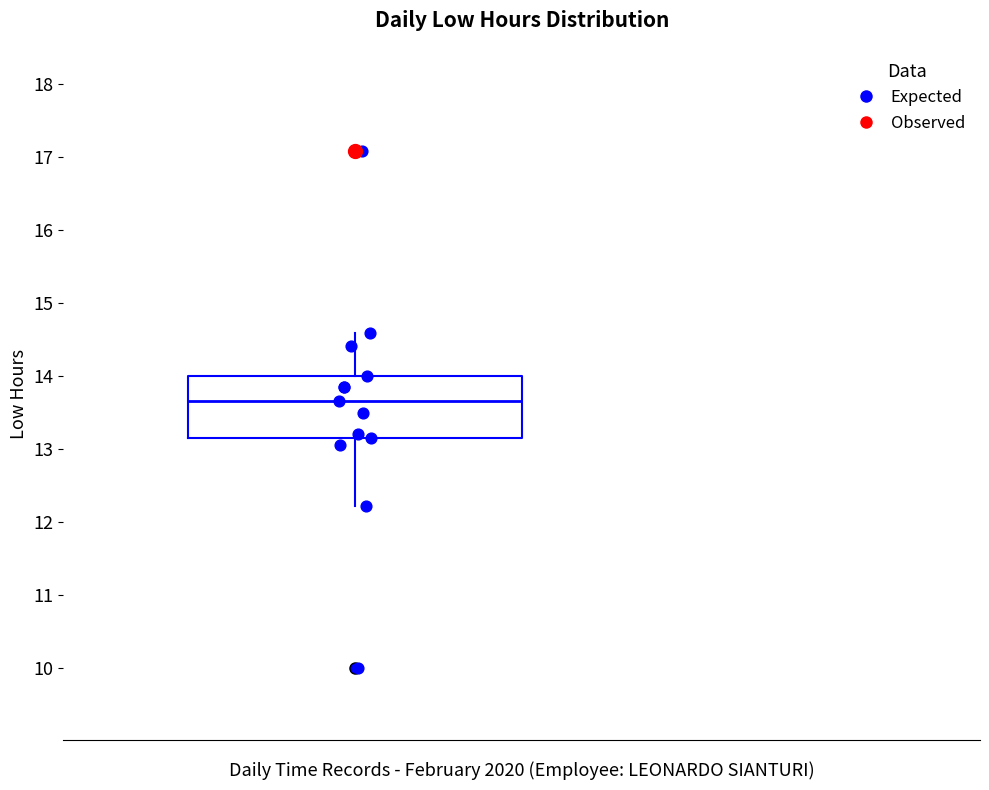

Where does the median line of the box sit on the y-axis? The values are not printed on the chart, so give them approximately, as read against the axis.

13.7